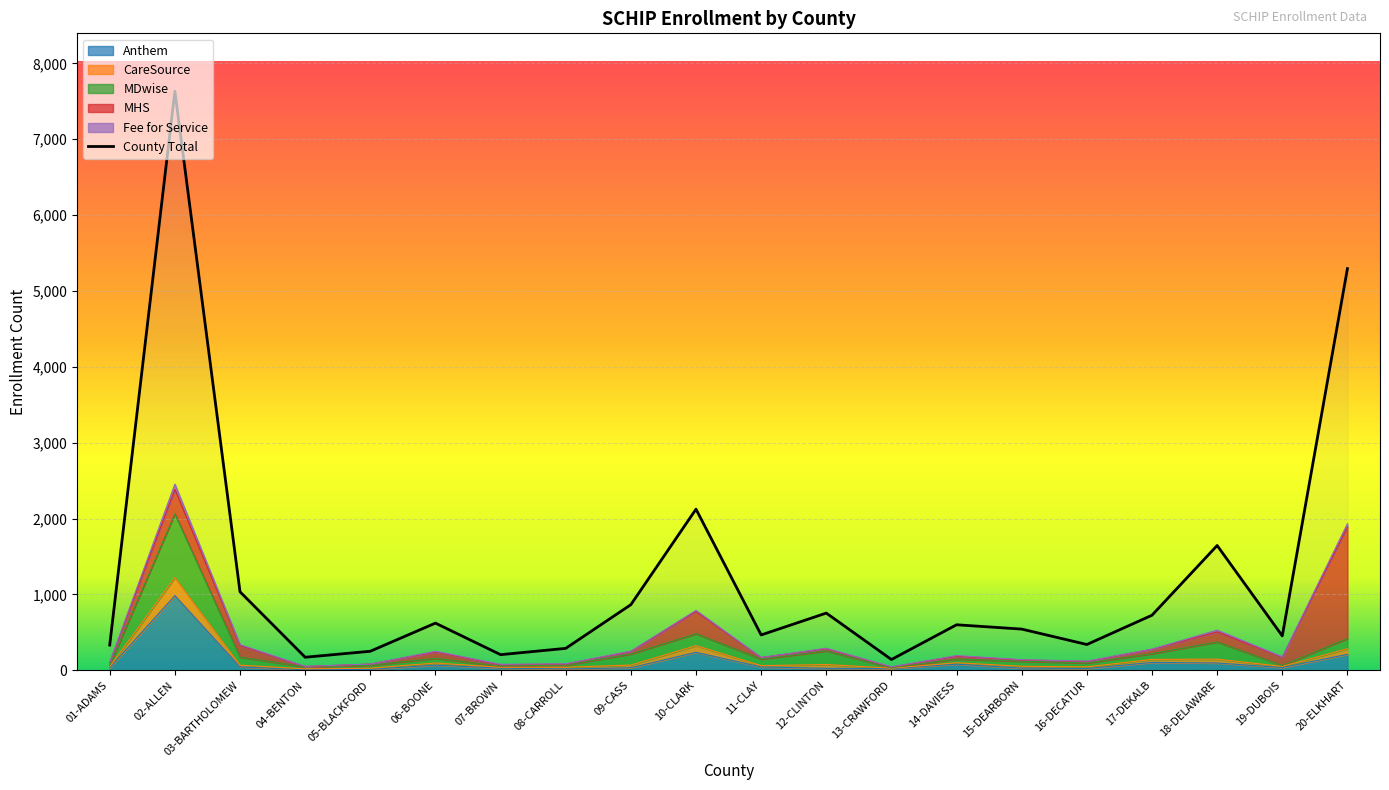

The Anthem series shows 5 at 08-CARROLL. True or false?

False